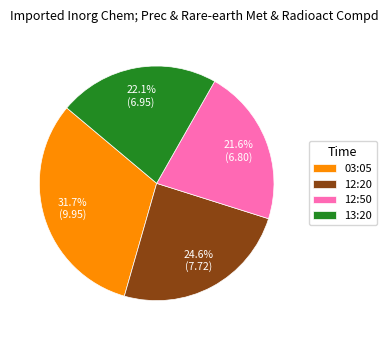

How many slices are in this pie chart?

4